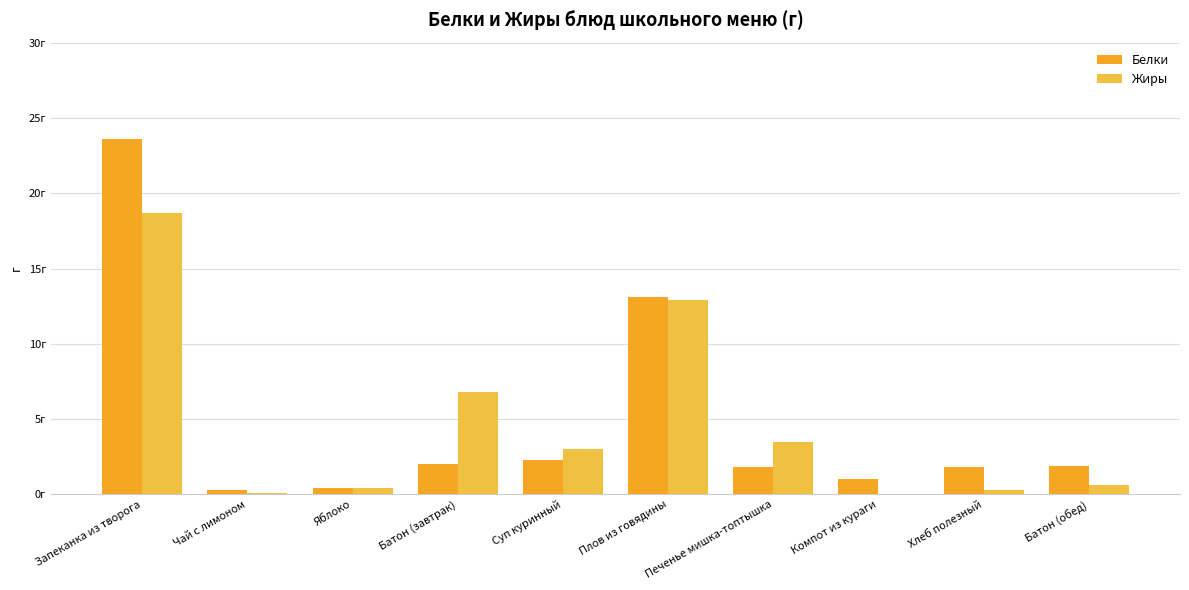

Does the chart contain any negative values?

No